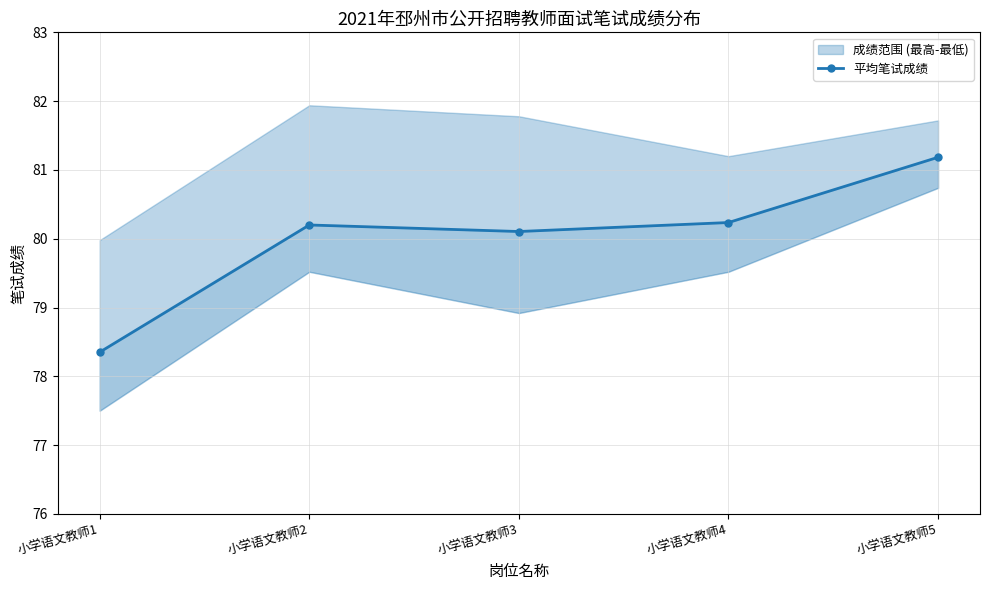

Which label corresponds to the smallest value in the chart?

小学语文教师1